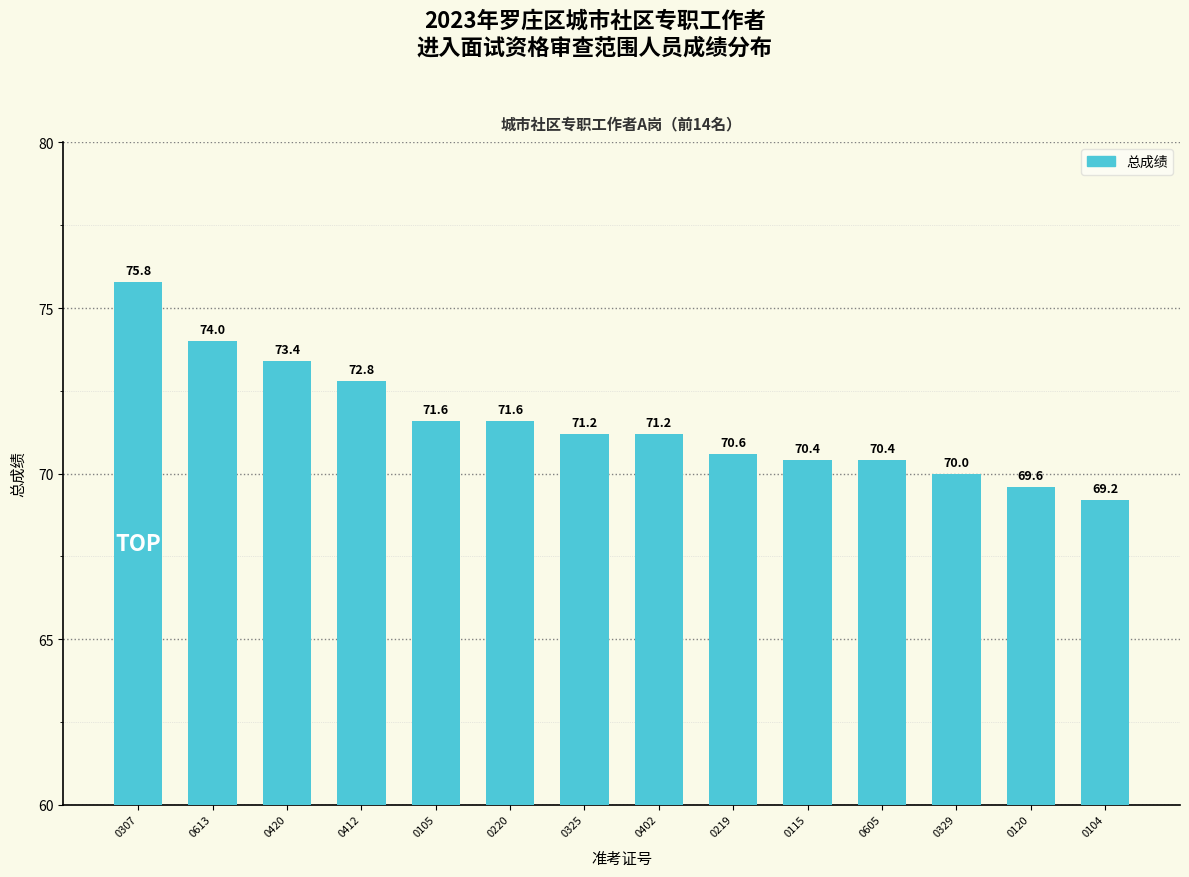

Is it true that the value at 0613 is 107.7?

False